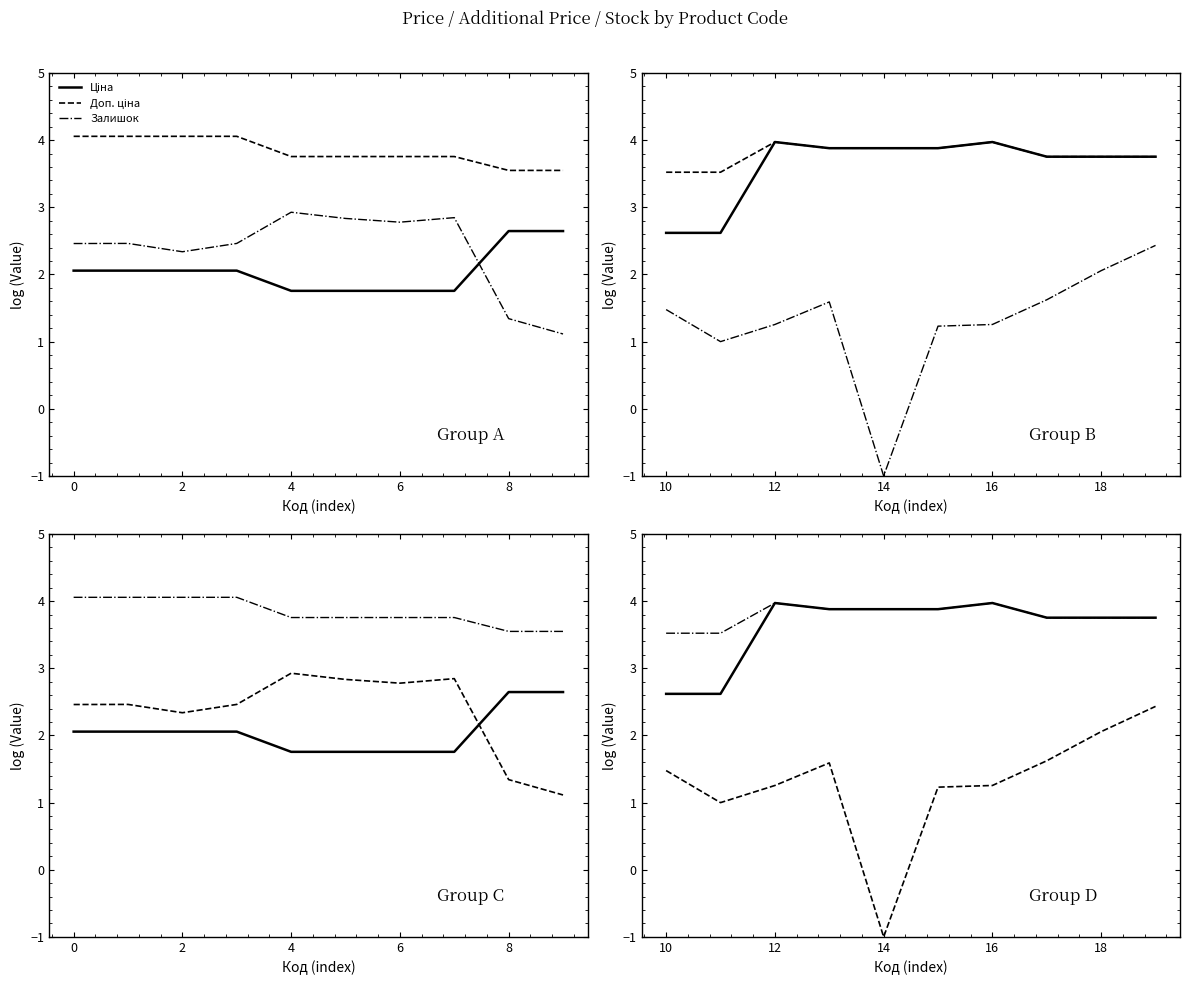

Which series has the largest total across all categories?

Доп. ціна